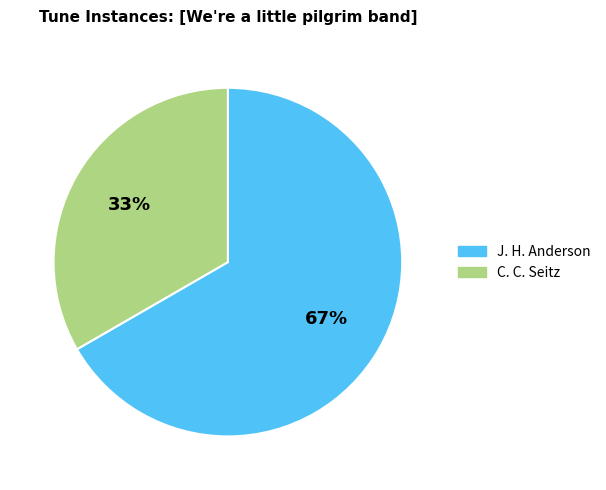

To the nearest percent, what is the average slice percentage?

50%